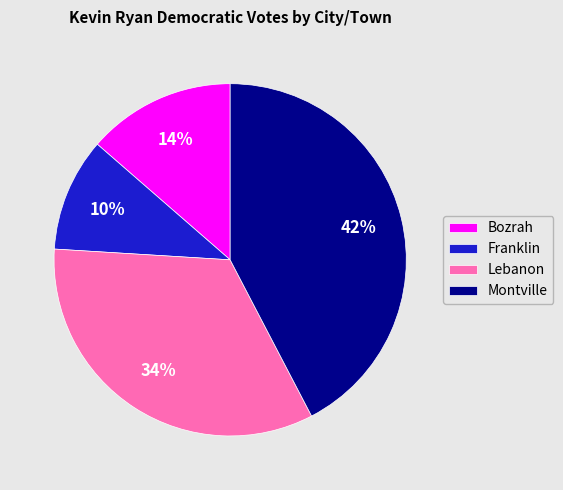

Rank the categories by value from highest to lowest.

Montville, Lebanon, Bozrah, Franklin